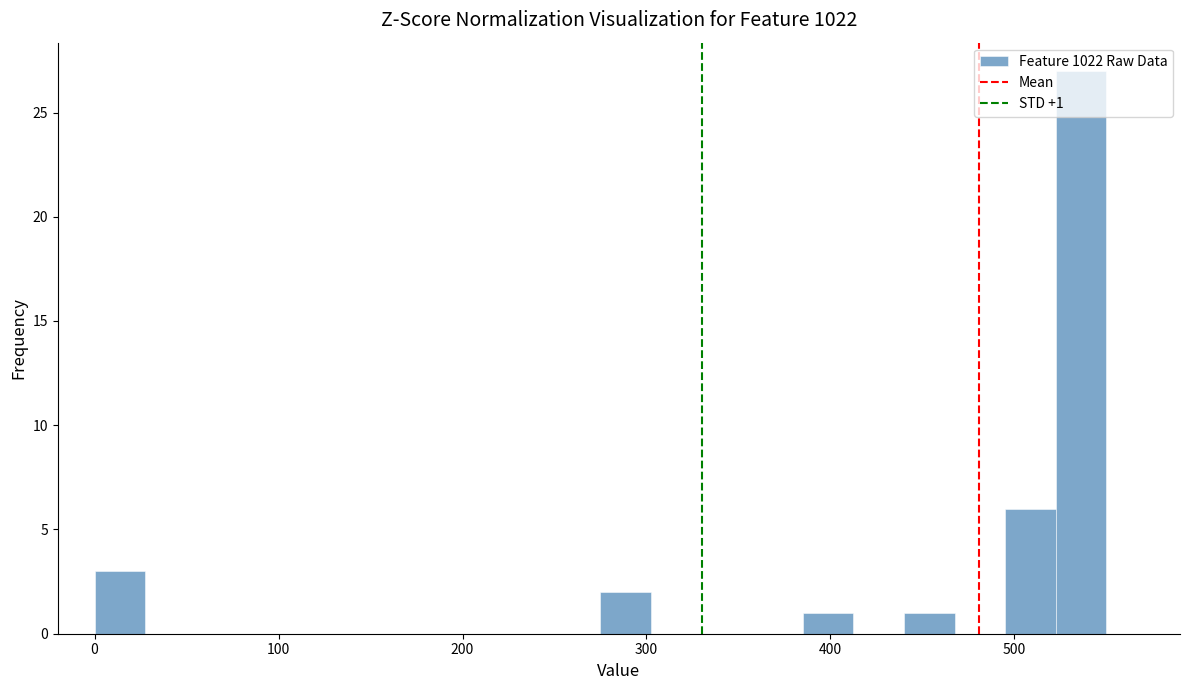

Read against the x-axis, roughly where is the centre of the tallest bar?

540